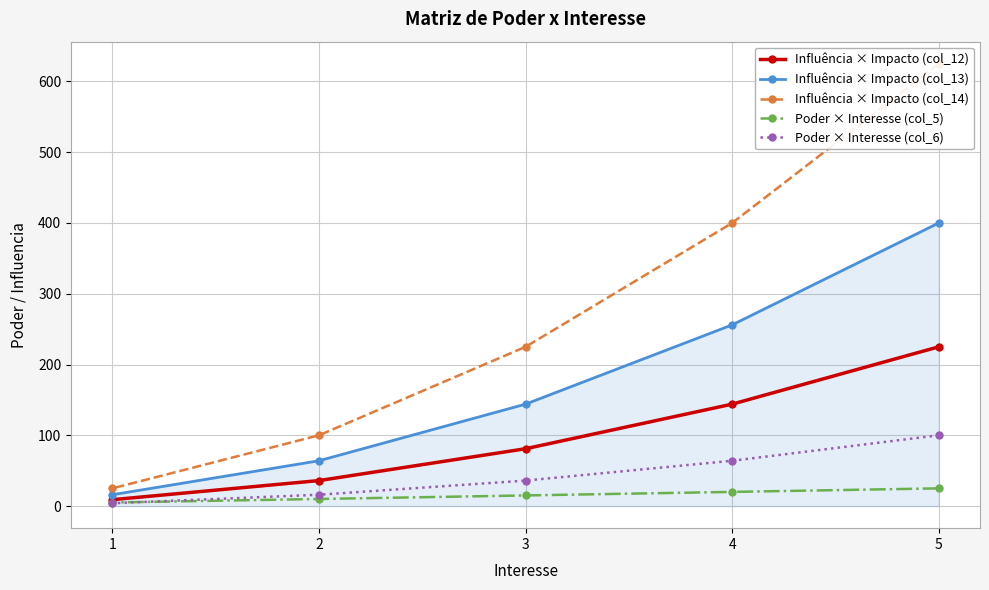

Rank the categories by Poder × Interesse (col_5) value from highest to lowest.

5, 4, 3, 2, 1